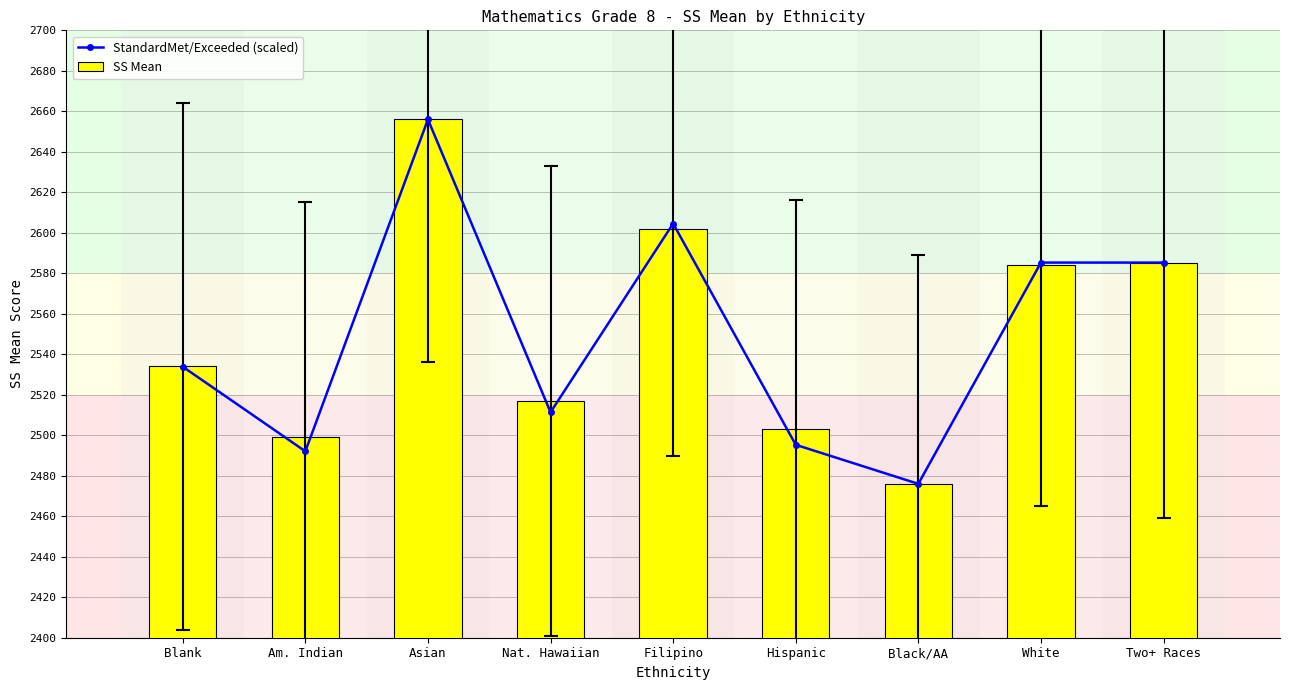

What is the total value across all series at Two+ Races?

5170.3